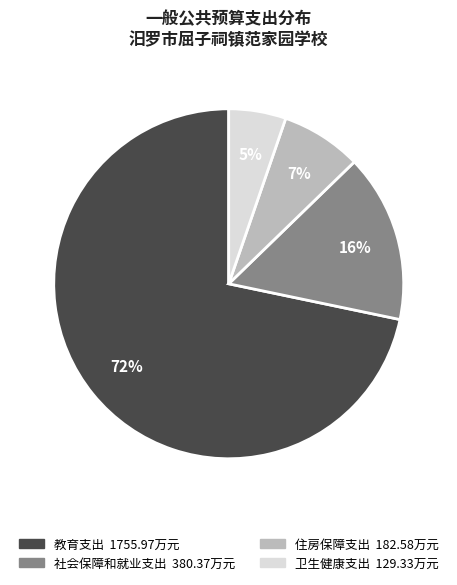

Do 卫生健康支出 and 住房保障支出 together represent more than half of the pie?

No